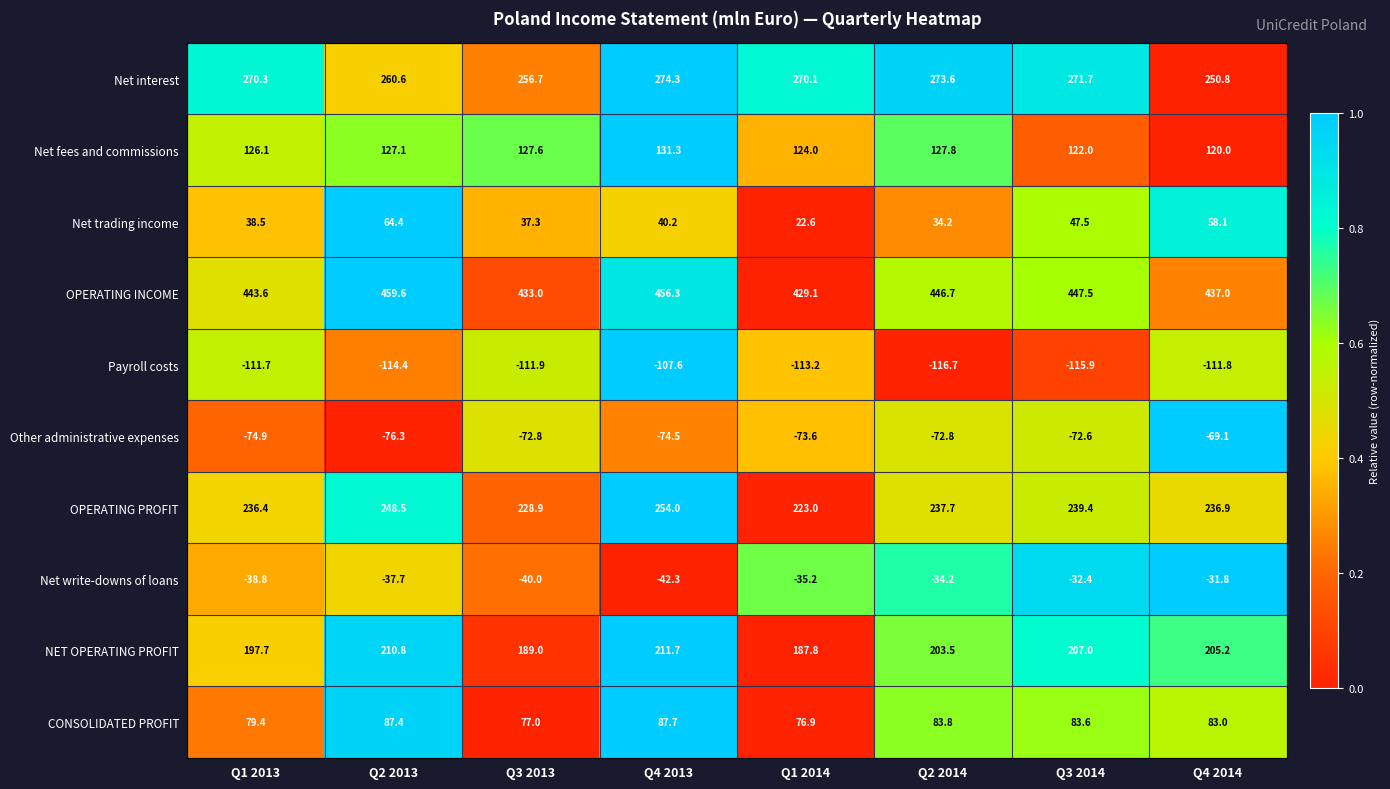

Is it true that Payroll costs equals -111.9 at Q3 2013?

True